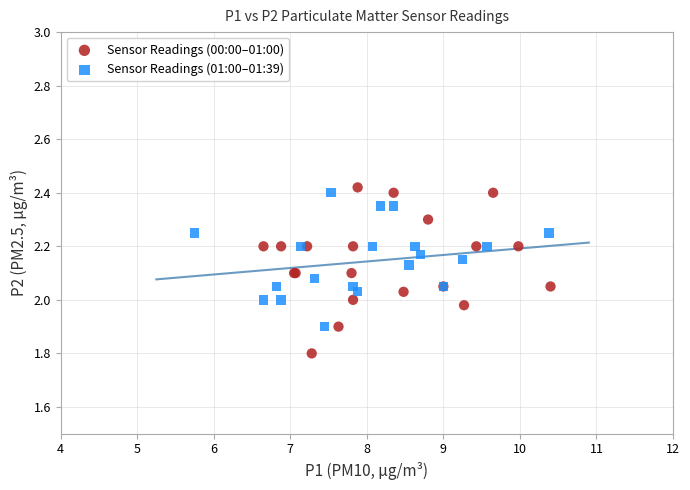

Which series reaches the minimum Y coordinate?

Sensor Readings (00:00–01:00)